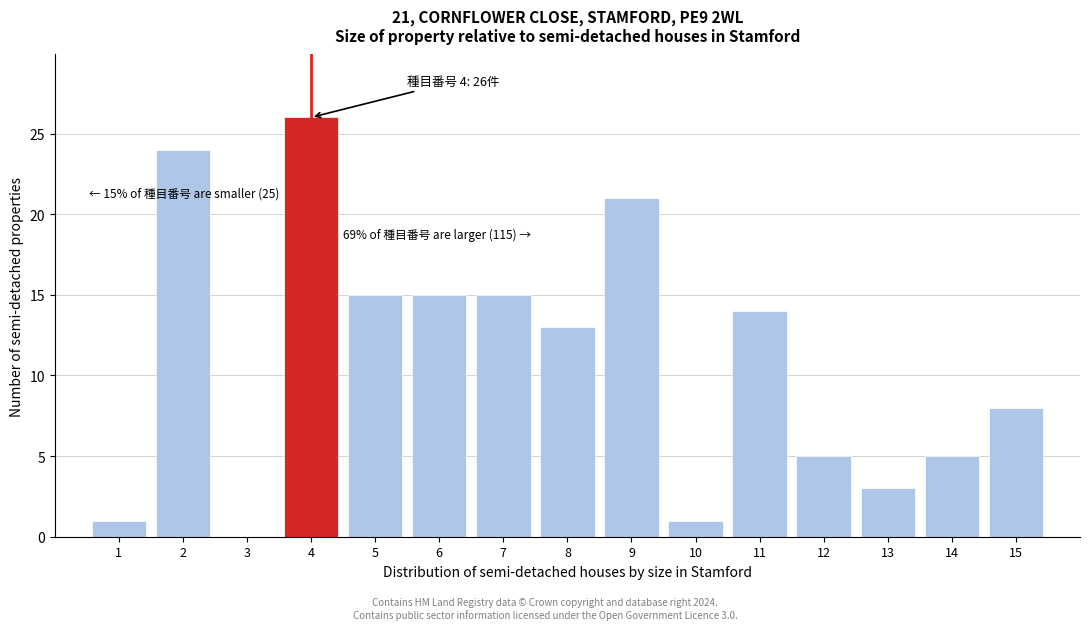

Reading left to right, what are all the values shown in this chart?

1=1	2=24	3=0	4=26	5=15	6=15	7=15	8=13	9=21	10=1	11=14	12=5	13=3	14=5	15=8